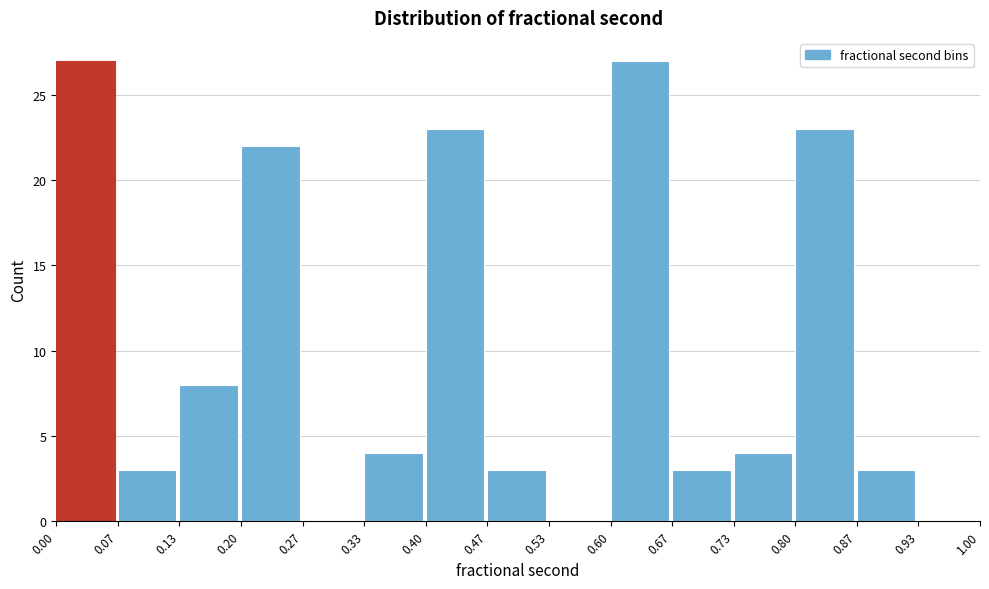

Reading left to right, transcribe this chart: for each bar, give the range it covers on the x-axis and its height. The values are not printed on the chart, so give them approximately, as read against the axis.

0.00 to 0.07: 27
0.07 to 0.13: 3
0.13 to 0.20: 8
0.20 to 0.27: 22
0.27 to 0.33: 0
0.33 to 0.40: 4
0.40 to 0.47: 23
0.47 to 0.53: 3
0.53 to 0.60: 0
0.60 to 0.67: 27
0.67 to 0.73: 3
0.73 to 0.80: 4
0.80 to 0.87: 23
0.87 to 0.93: 3
0.93 to 1.00: 0